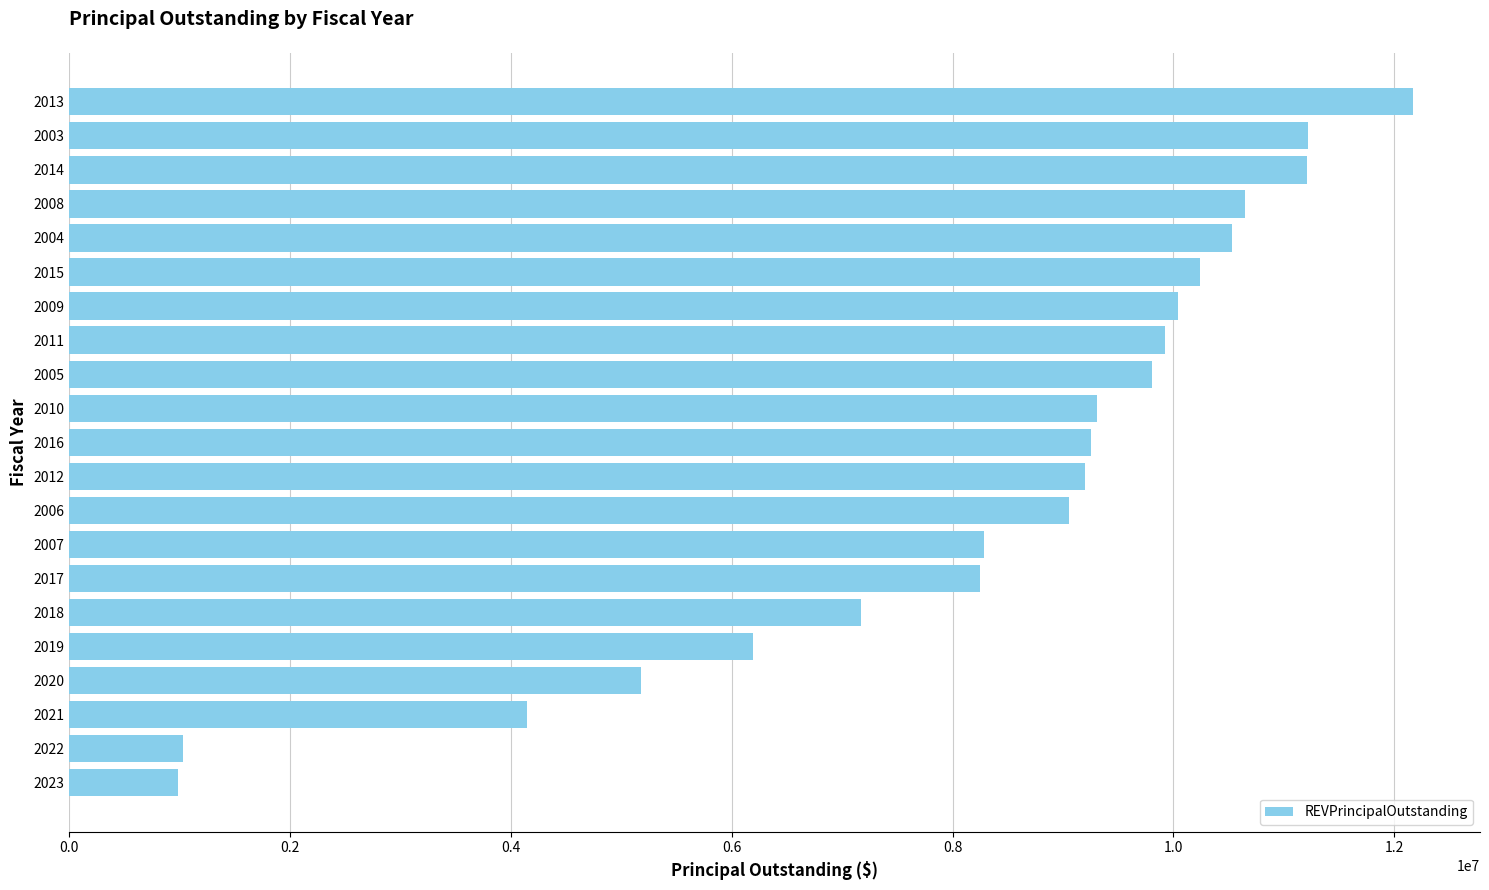

What is the maximum value shown in the chart?

12170000